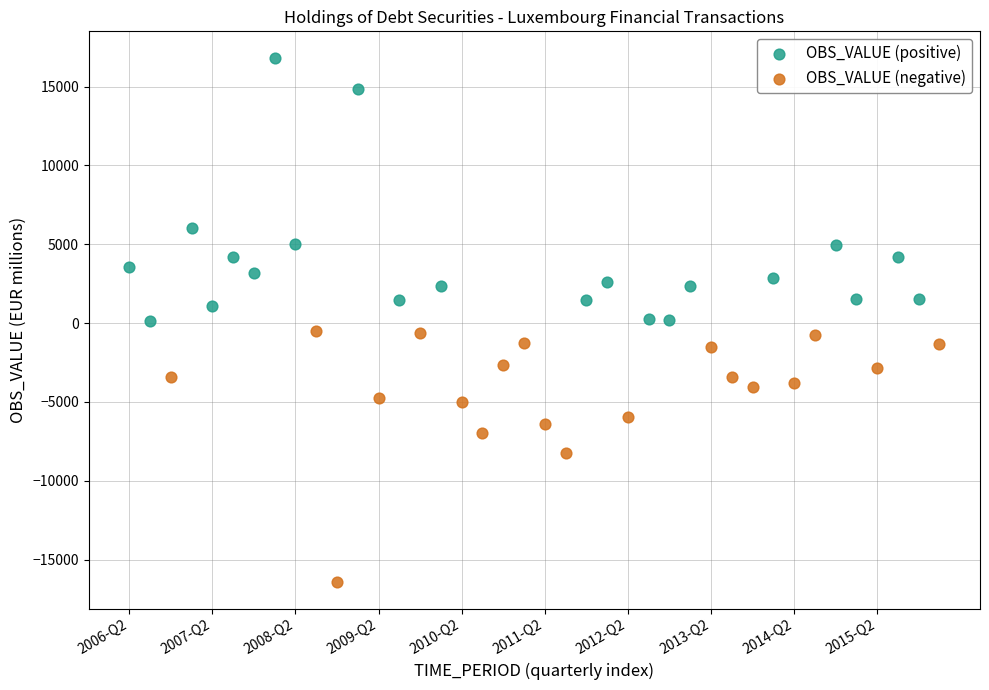

What are all the series names shown in the legend?

OBS_VALUE (positive), OBS_VALUE (negative)